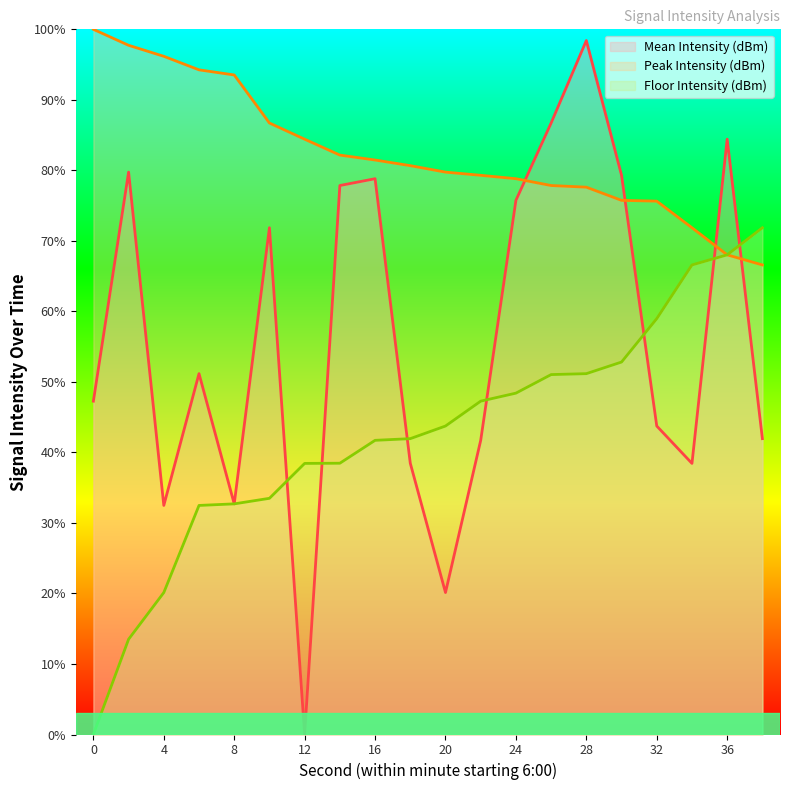

What is the difference between the highest and lowest values at 34?

33.4